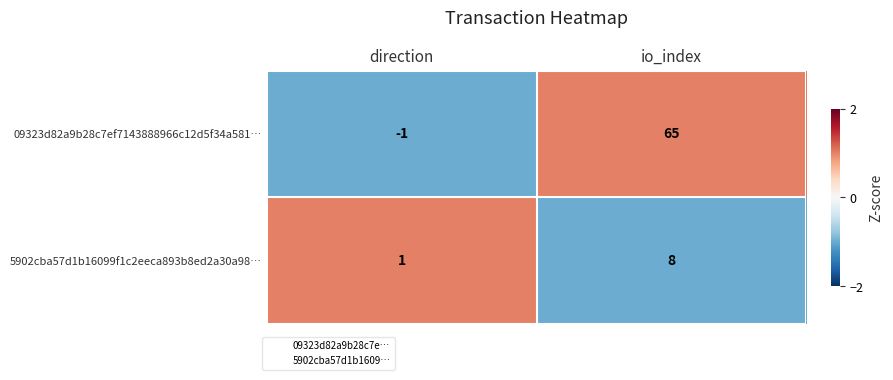

Between direction and io_index, which series saw the biggest shift?

09323d82a9b28c7ef7143888966c12d5f34a581…